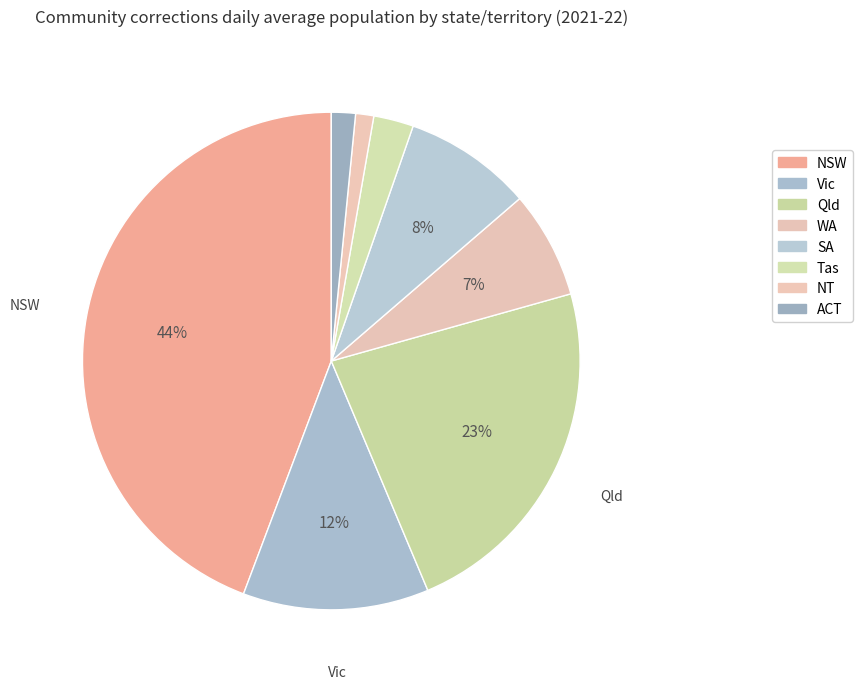

Combined, what portion of the pie is Vic and Tas?

14.7%